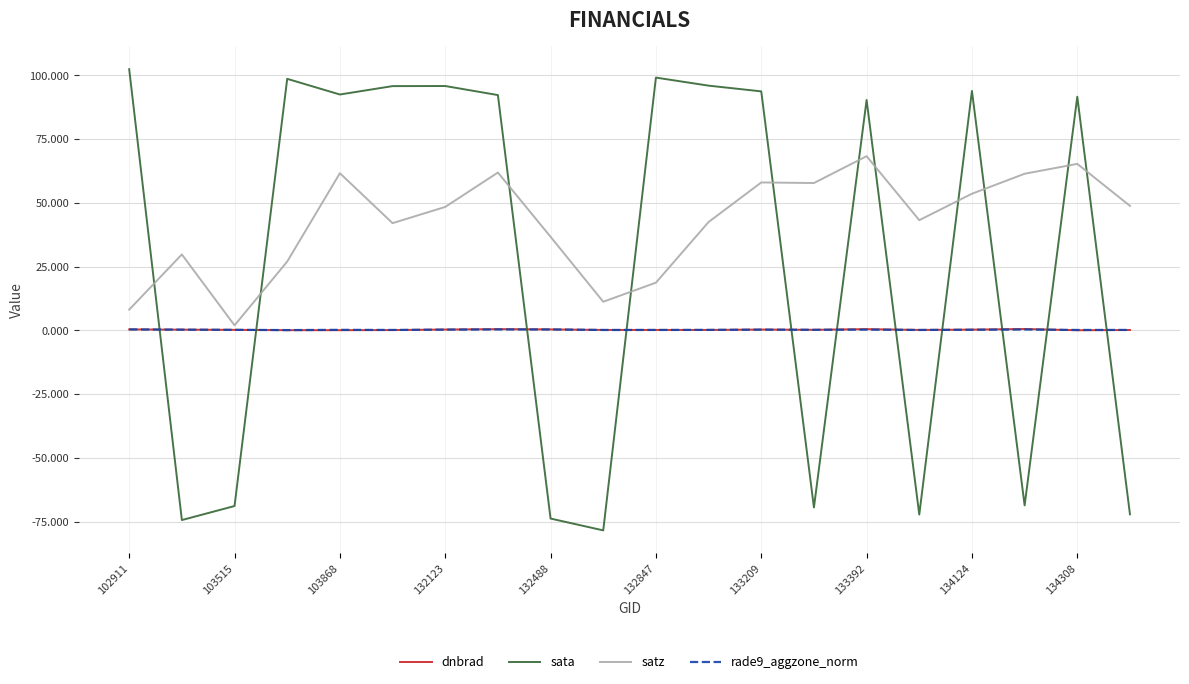

Which series has the widest spread of values?

sata